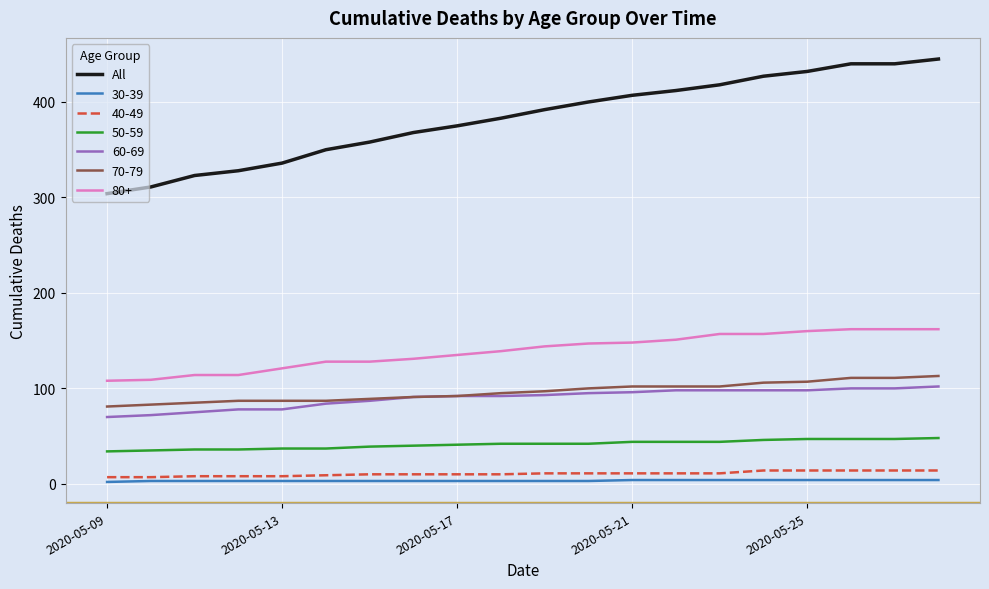

Which series has the widest spread of values?

All